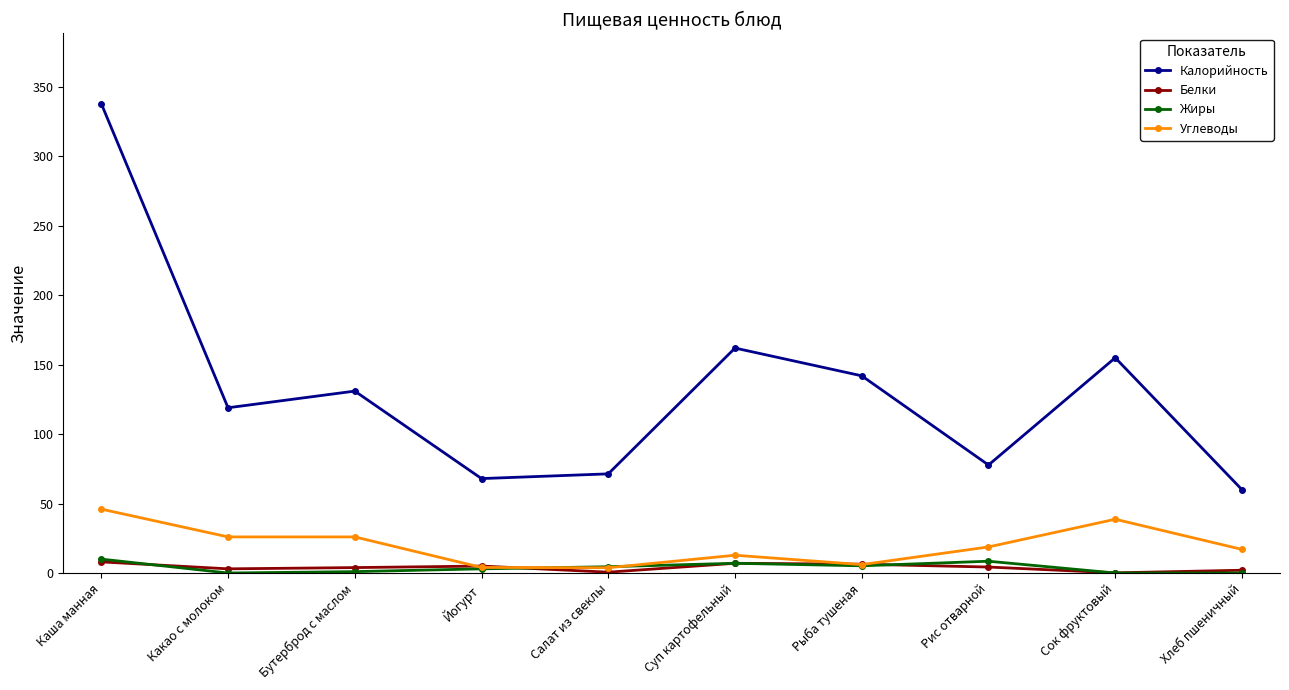

What is the maximum value shown in the chart?

338.0